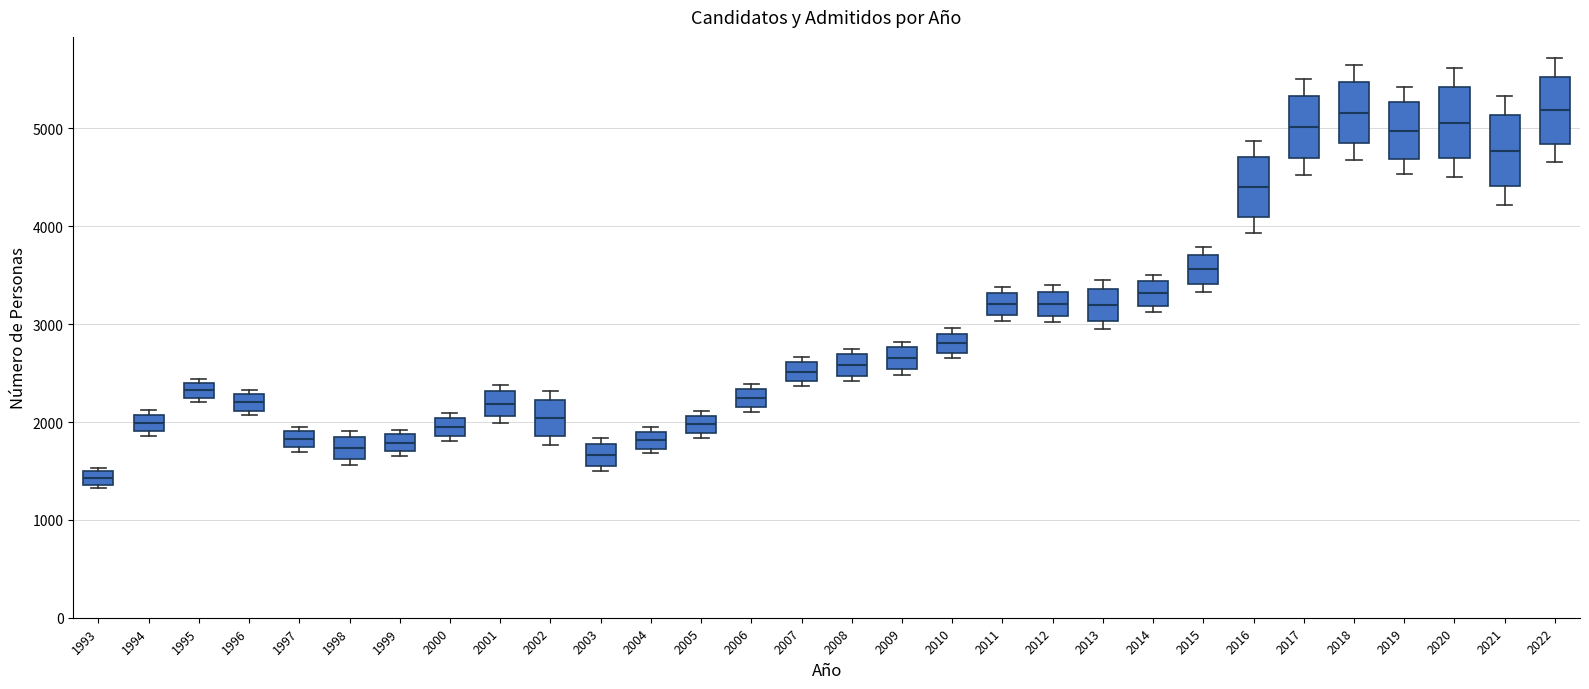

Which box's median line is the lowest?

1993